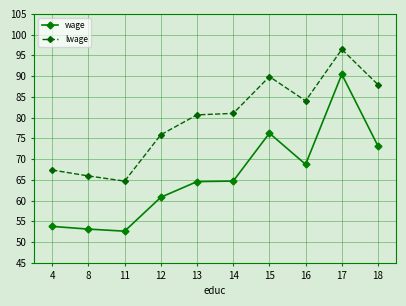

Rank the series by their average value, from lowest to highest.

wage, lwage